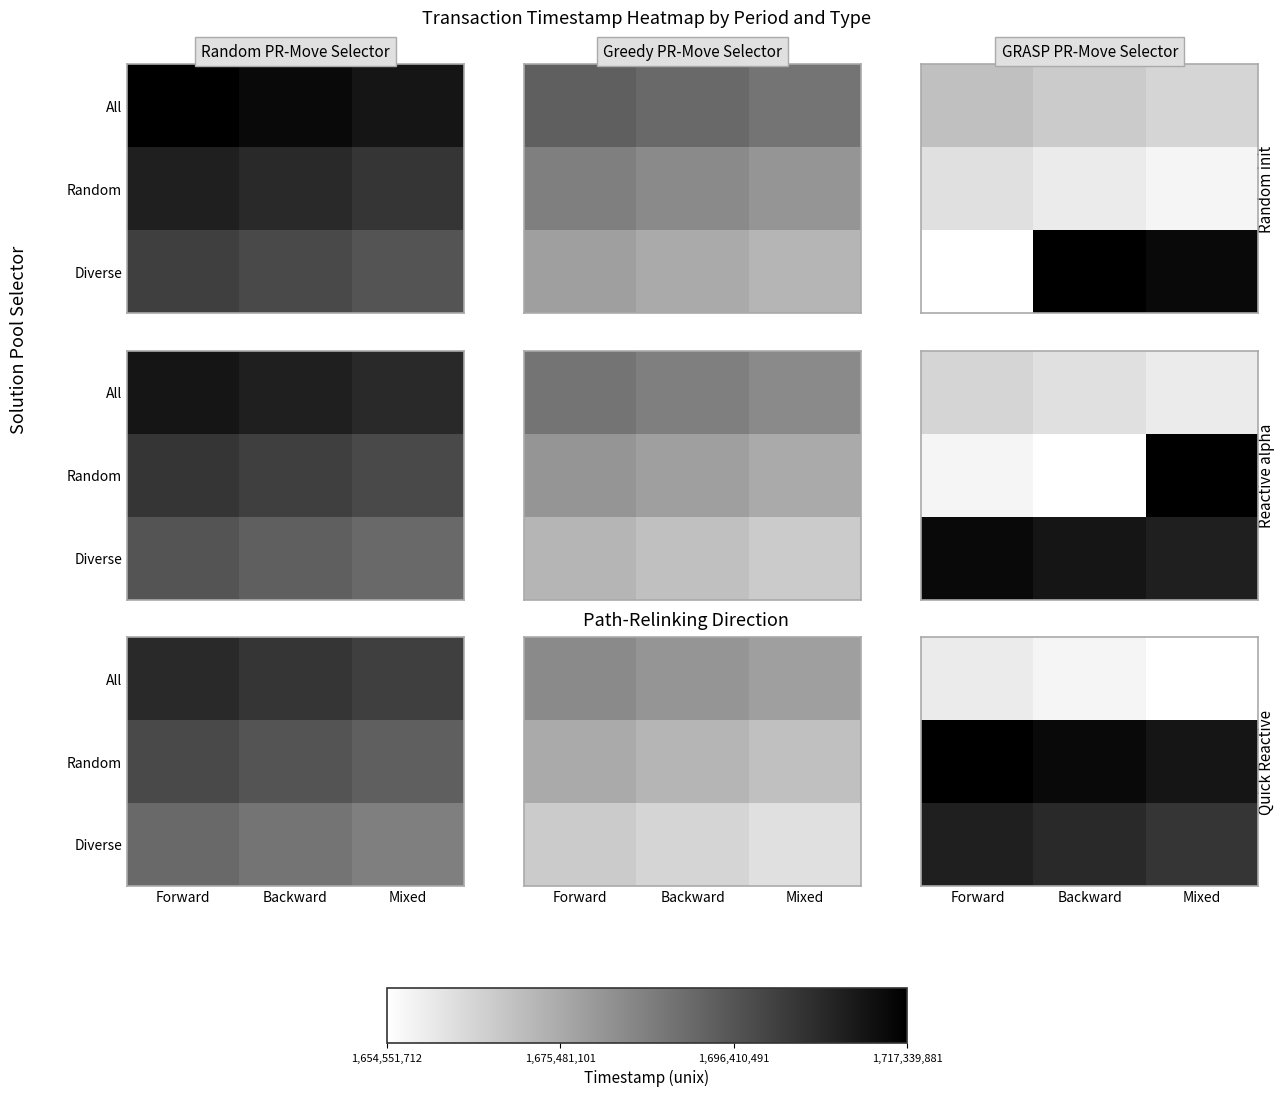

True or false: All has a value of 2733934550 at Backward.

False